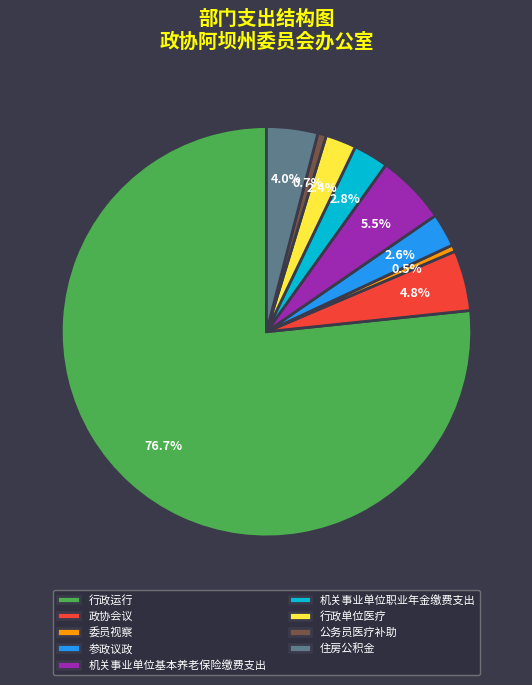

How many slices are in this pie chart?

9